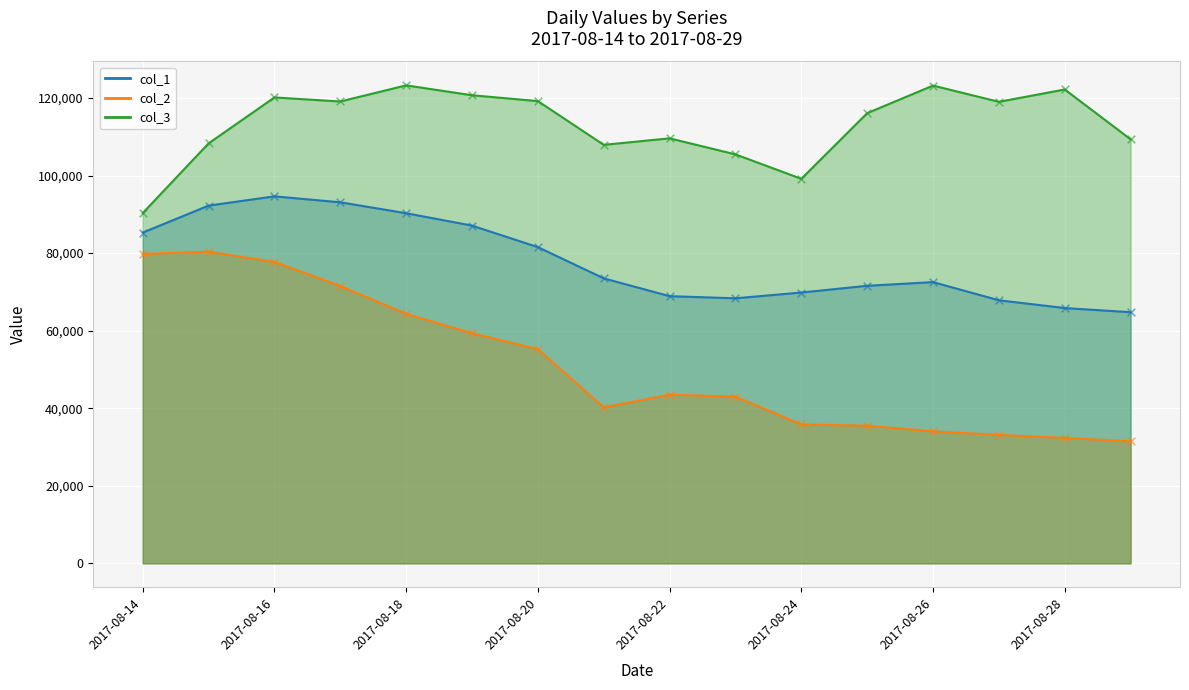

At how many categories does at least one series exceed 112486?

9